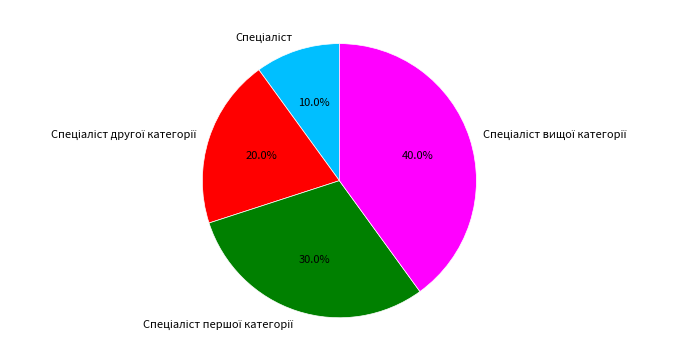

Is there any slice that represents more than half of the pie?

No